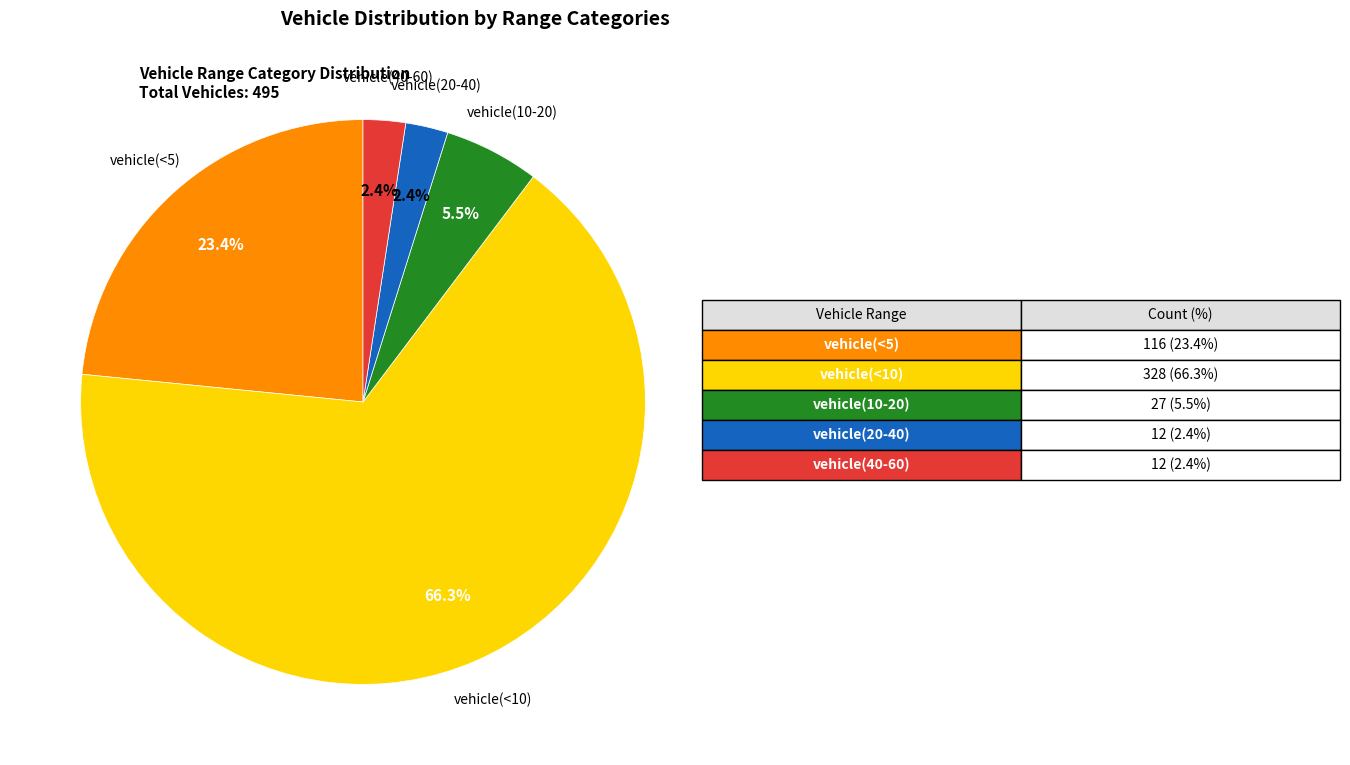

Does any single category account for the majority?

Yes